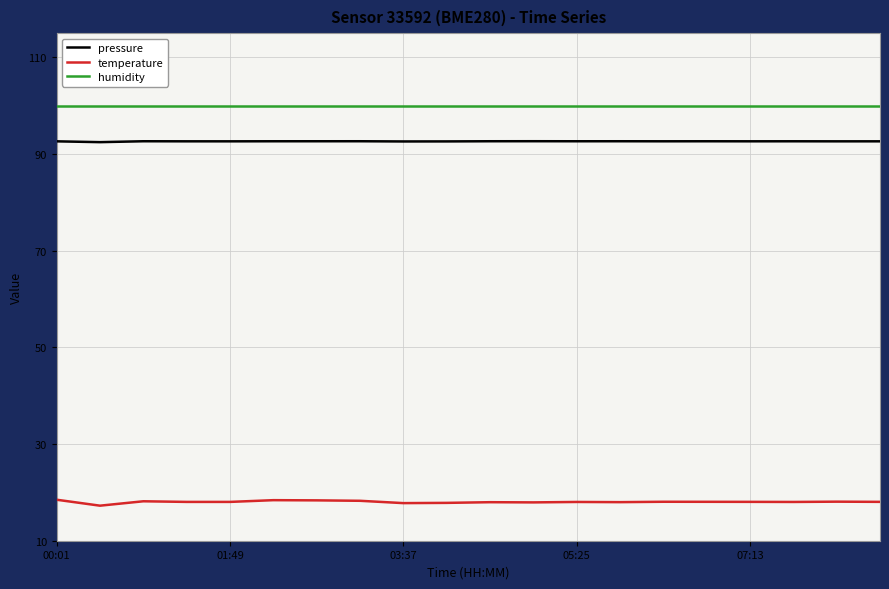

What is the maximum value shown in the chart?

100.0